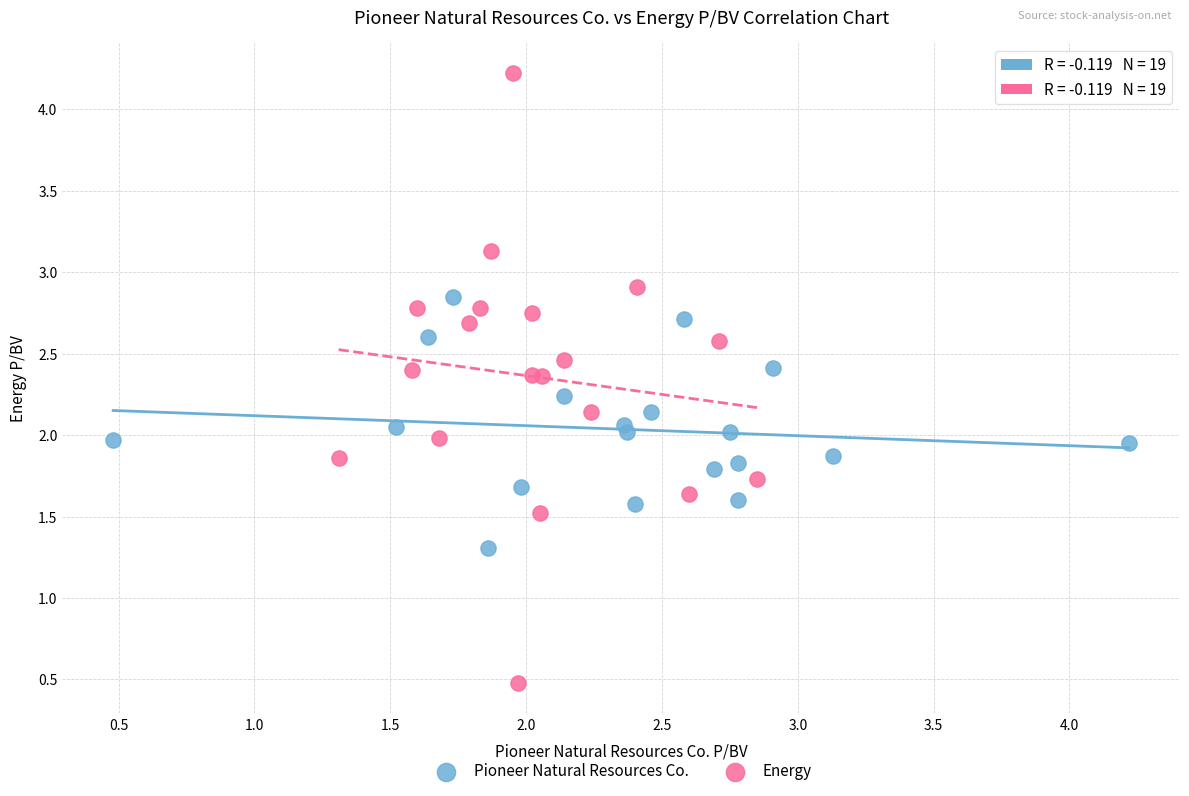

Which series has the widest spread of Y values?

Energy